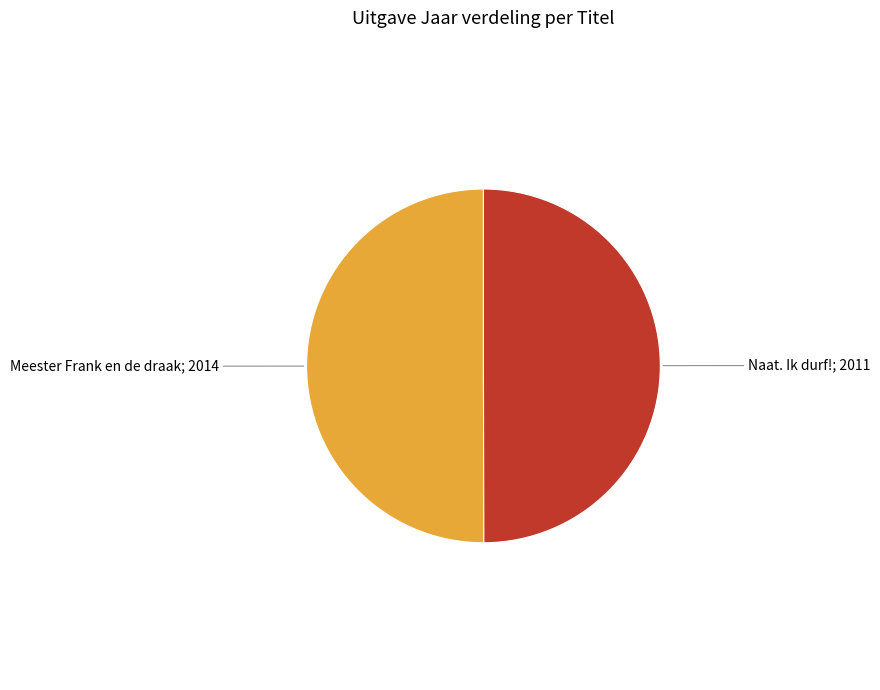

How many slices are in this pie chart?

2